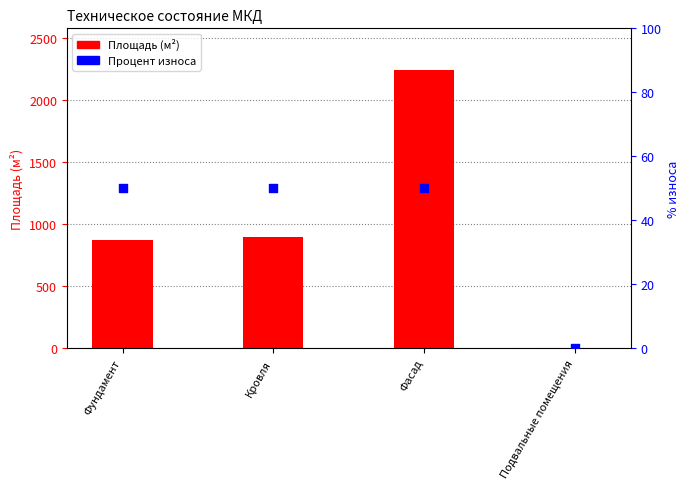

Which series has the largest total across all categories?

Площадь (м²)